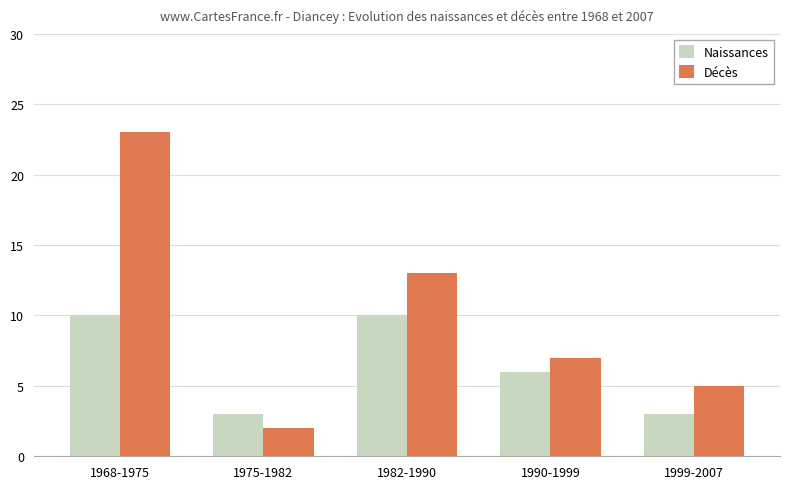

Between 1982-1990 and 1999-2007, which series saw the biggest shift?

Décès